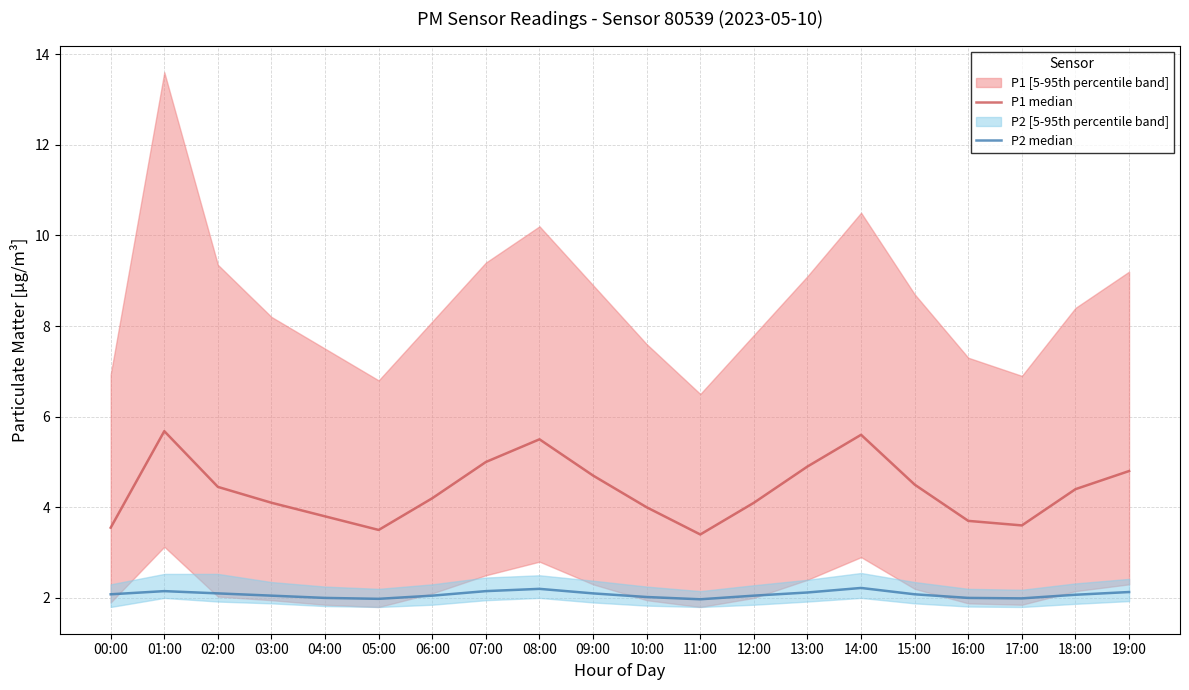

Is this an area chart (filled region under the line)?

No